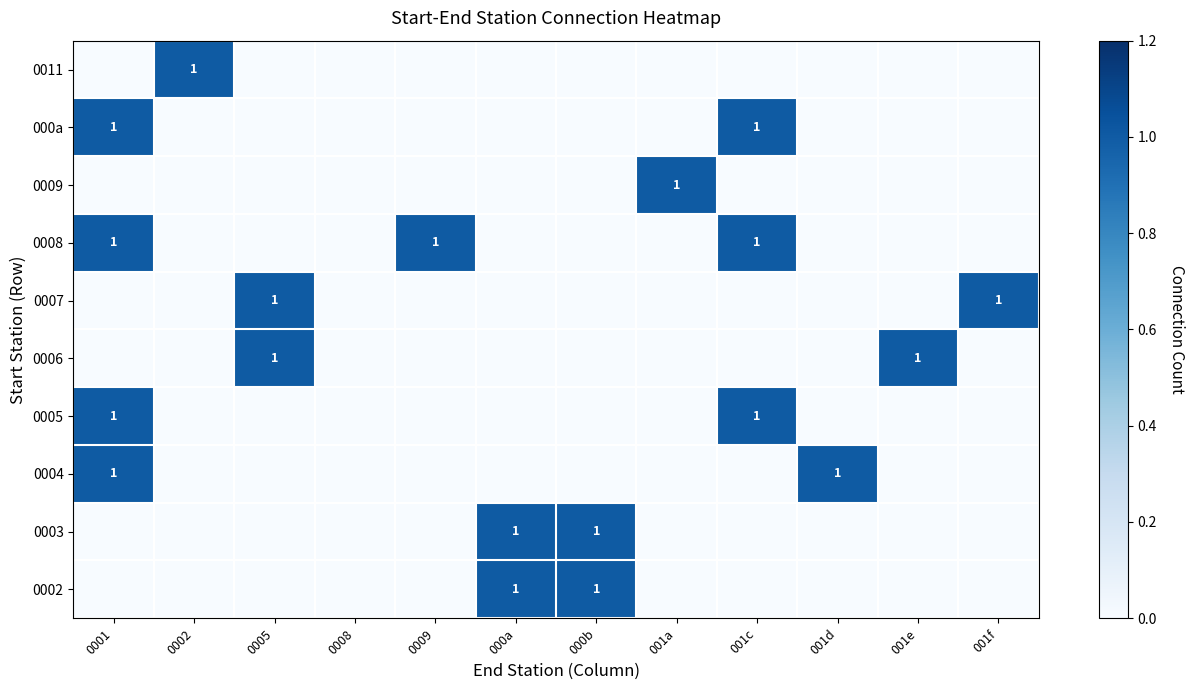

Is it true that 0005 equals 1 at 0001?

True